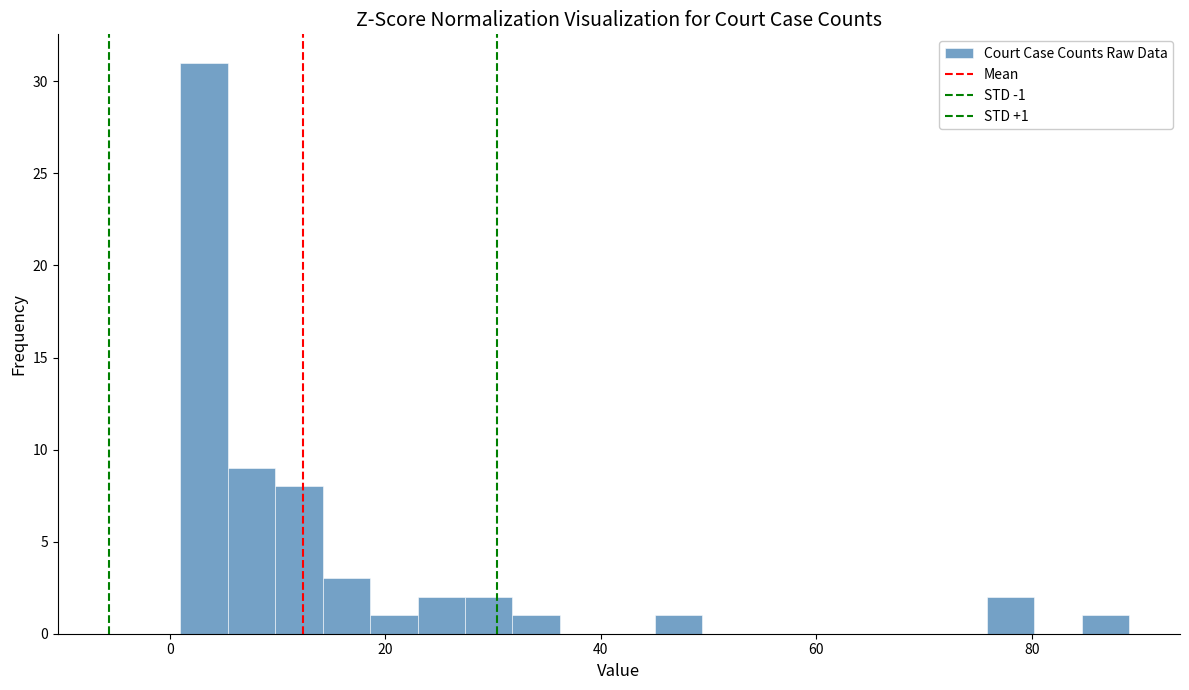

Read against the x-axis, roughly where is the centre of the tallest bar?

4